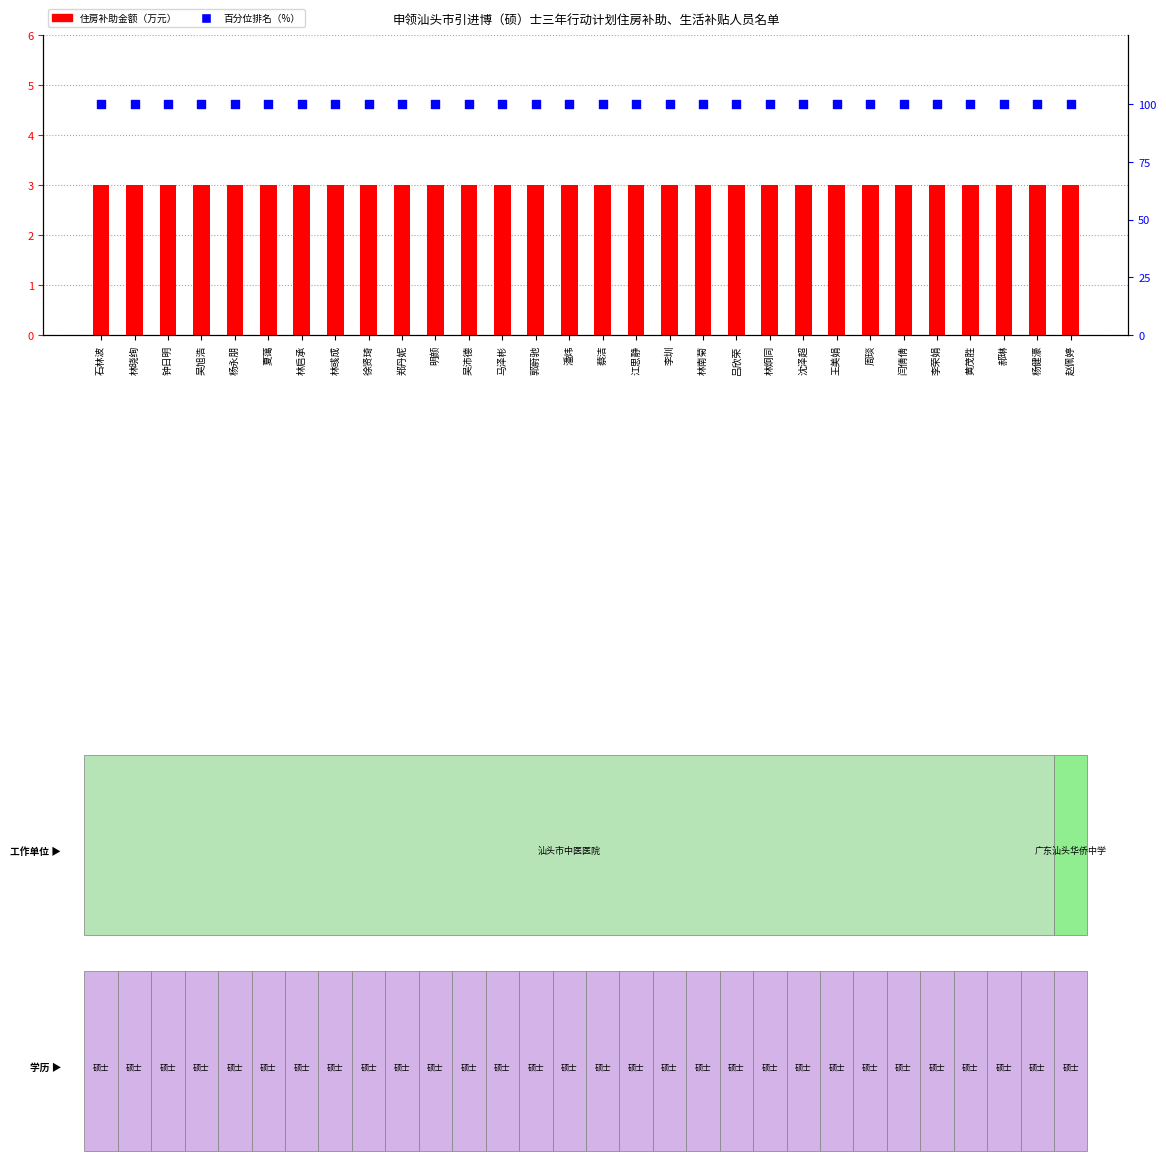

Which series reaches the minimum Y coordinate?

住房补助金额（万元）